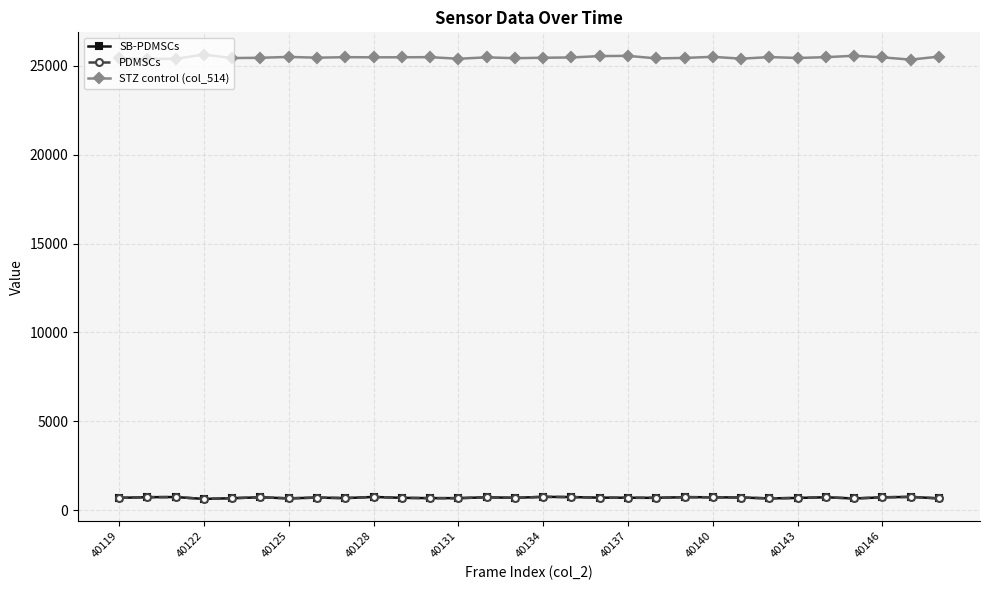

What is the maximum value shown in the chart?

25630